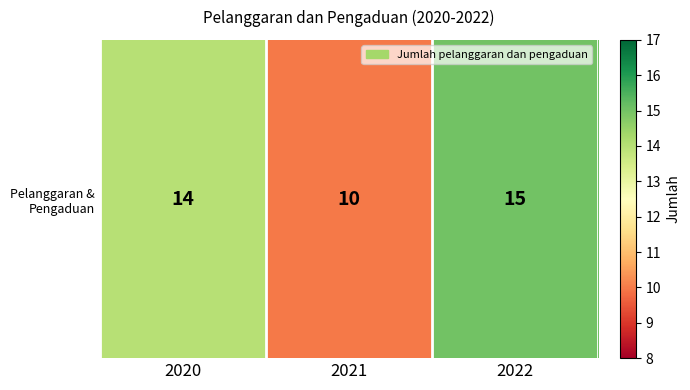

What is the difference between the values at 2021 and 2022?

5